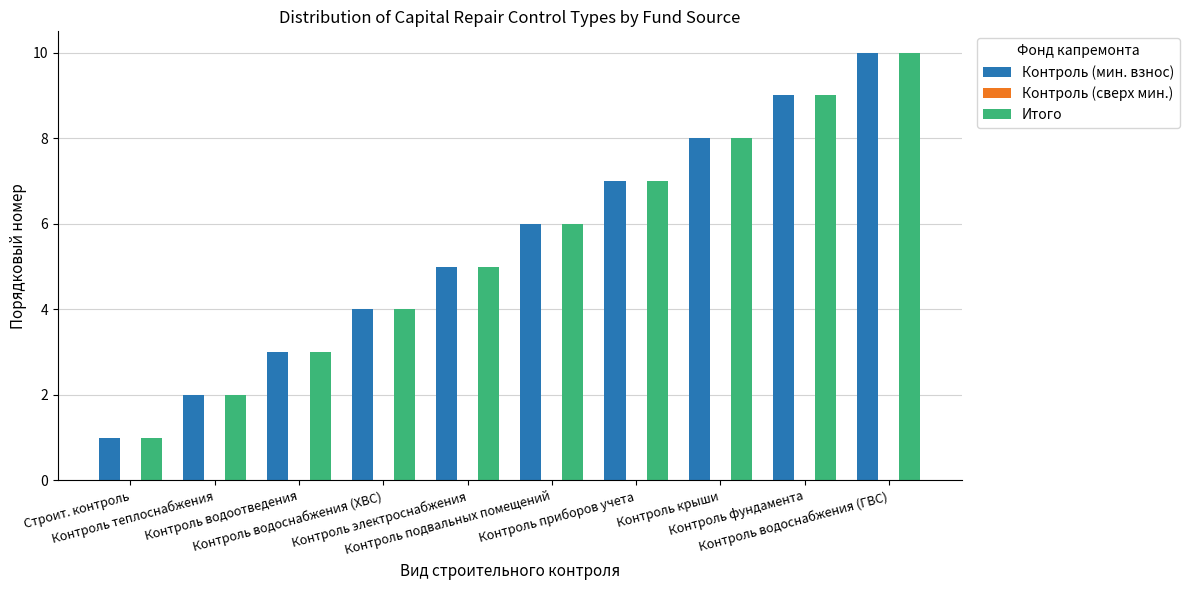

Are the bars grouped side by side (vs. stacked)?

Yes